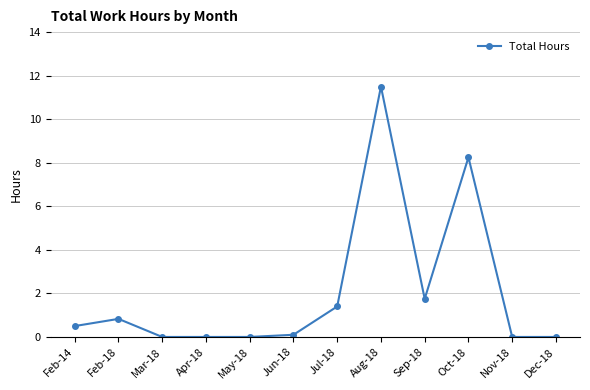

How many data points does each series have?

12